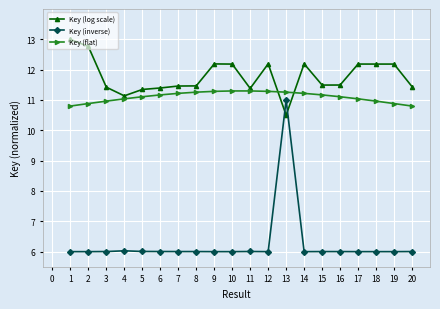

Read the Key (flat) value at 5.

11.1